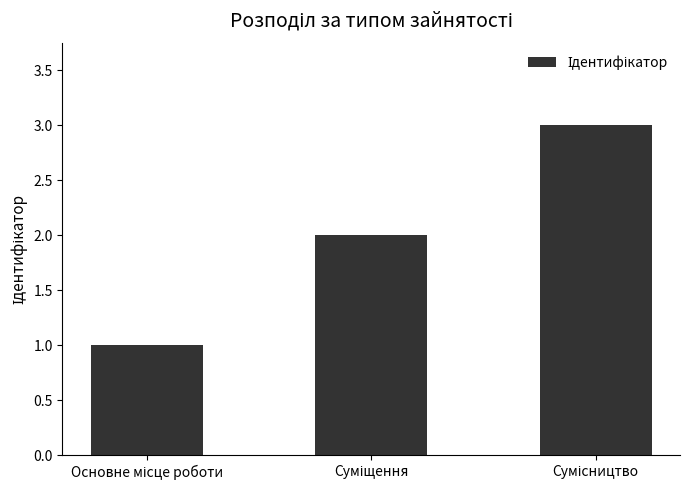

What is the maximum value shown in the chart?

3